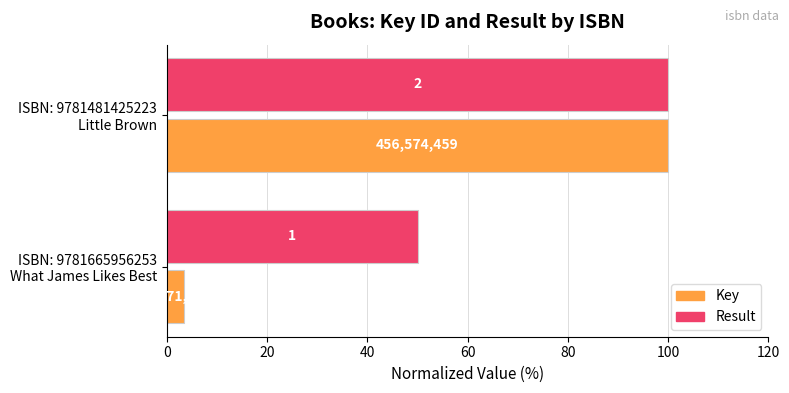

What are all the series names shown in the legend?

Key, Result